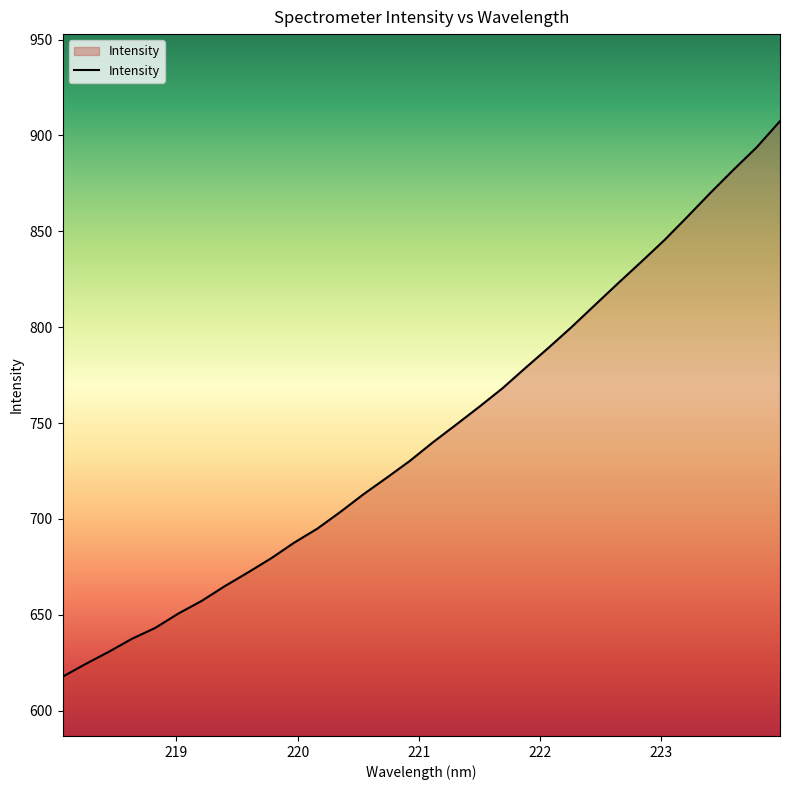

What is the smallest value displayed?

617.7